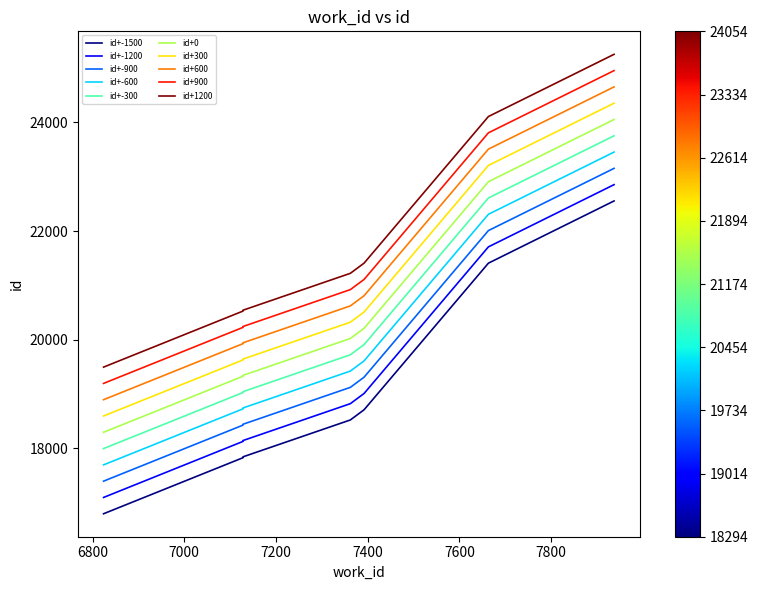

The chart shows a value of 22554 at 7937. True or false?

True